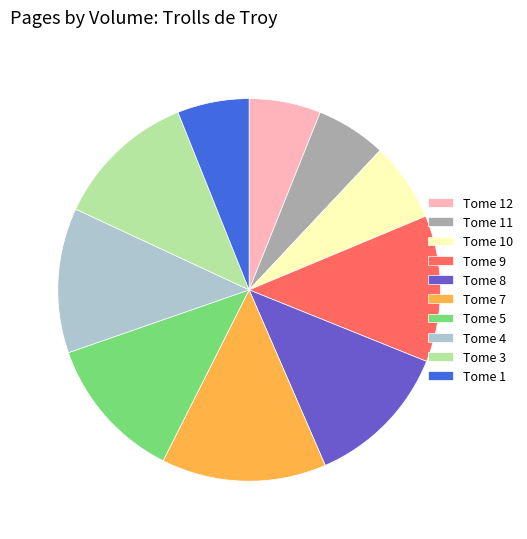

Do Tome 1 and Tome 9 together represent more than half of the pie?

No